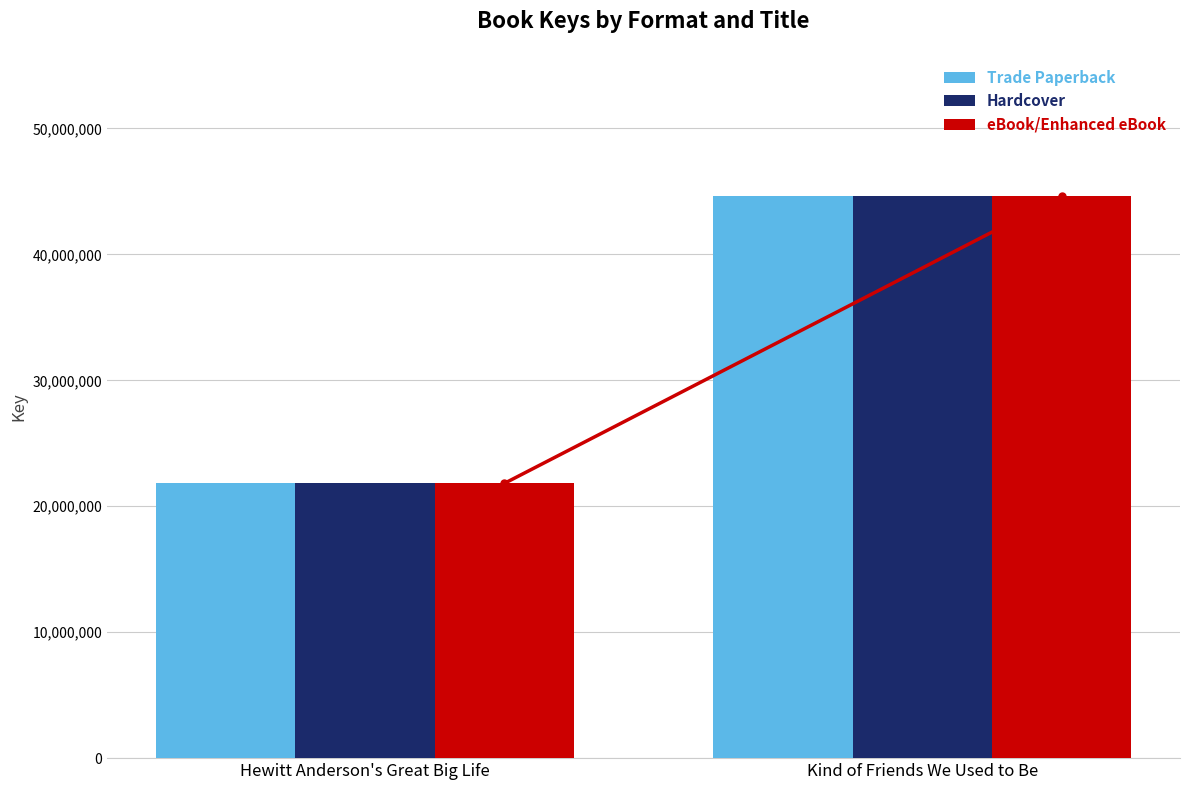

Reading left to right, what are all the values shown in this chart?

Trade Paperback: Hewitt Anderson's Great Big Life=21813772	Kind of Friends We Used to Be=44619037
Hardcover: Hewitt Anderson's Great Big Life=21813772	Kind of Friends We Used to Be=44619037
eBook/Enhanced eBook: Hewitt Anderson's Great Big Life=21813772	Kind of Friends We Used to Be=44619037